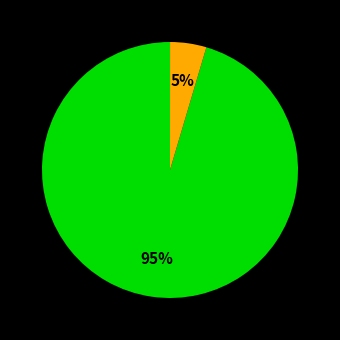

To the nearest percent, what is the difference between the largest and smallest slice percentages?

95%